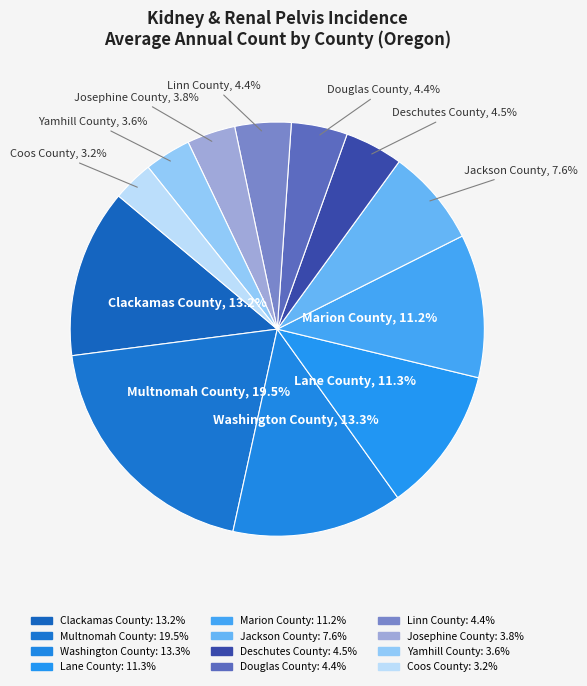

How many segments does this pie chart have?

12